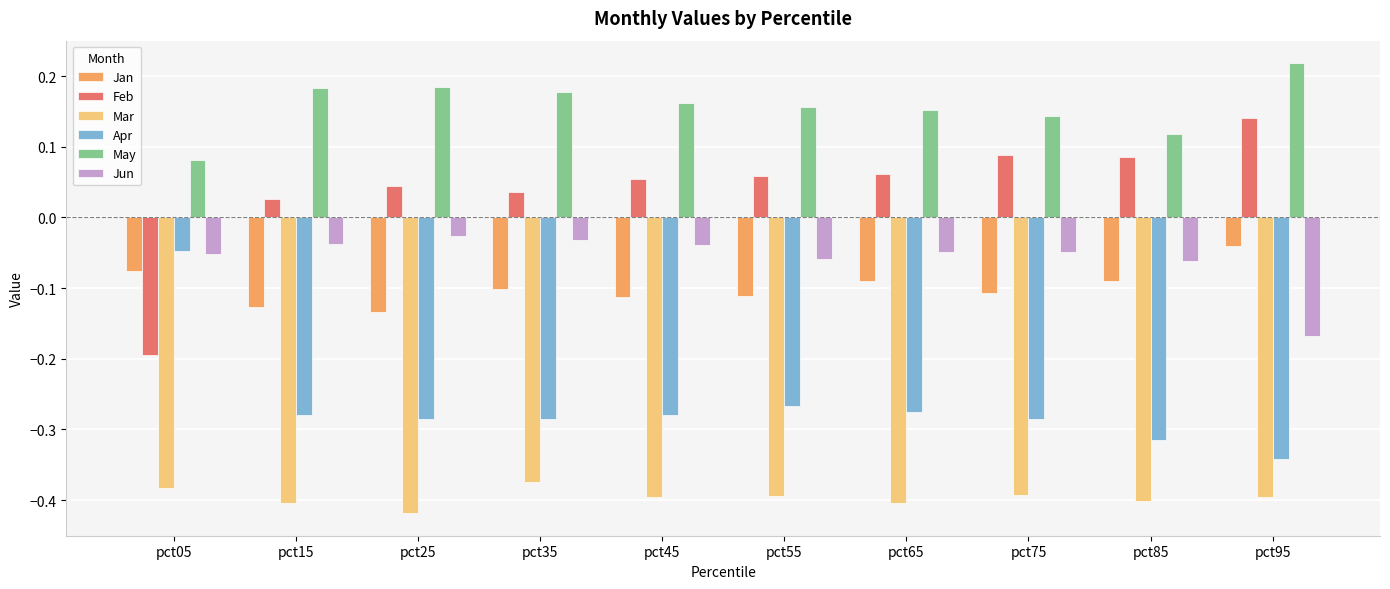

What is the sum of all Jan values?

-1.0